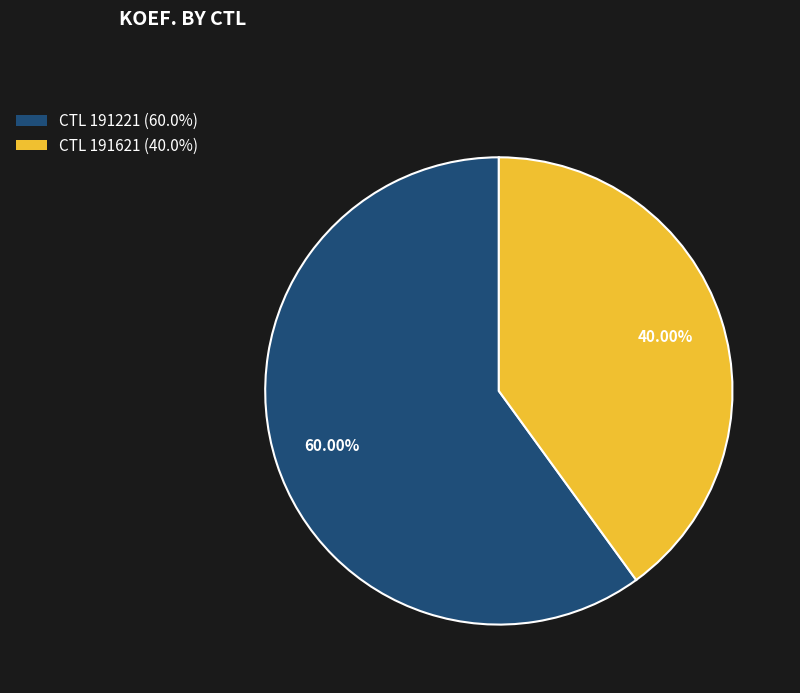

Is there a majority slice in this chart?

Yes